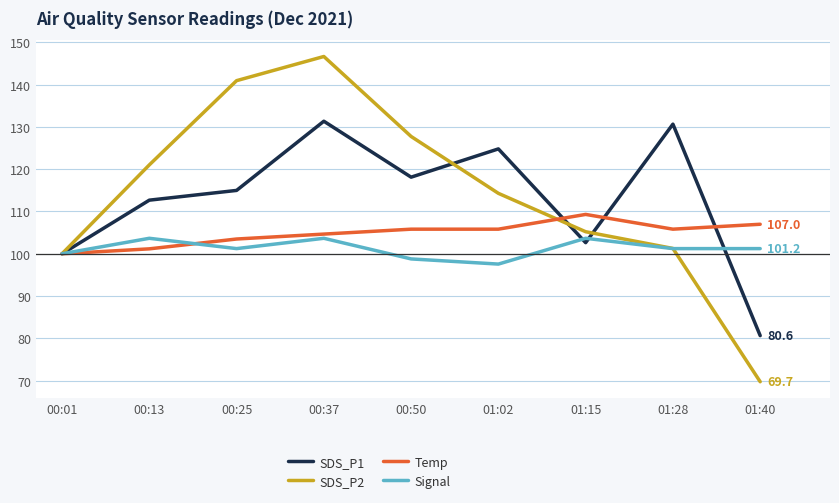

Is it true that SDS_P2 equals 241.9 at 00:25?

False